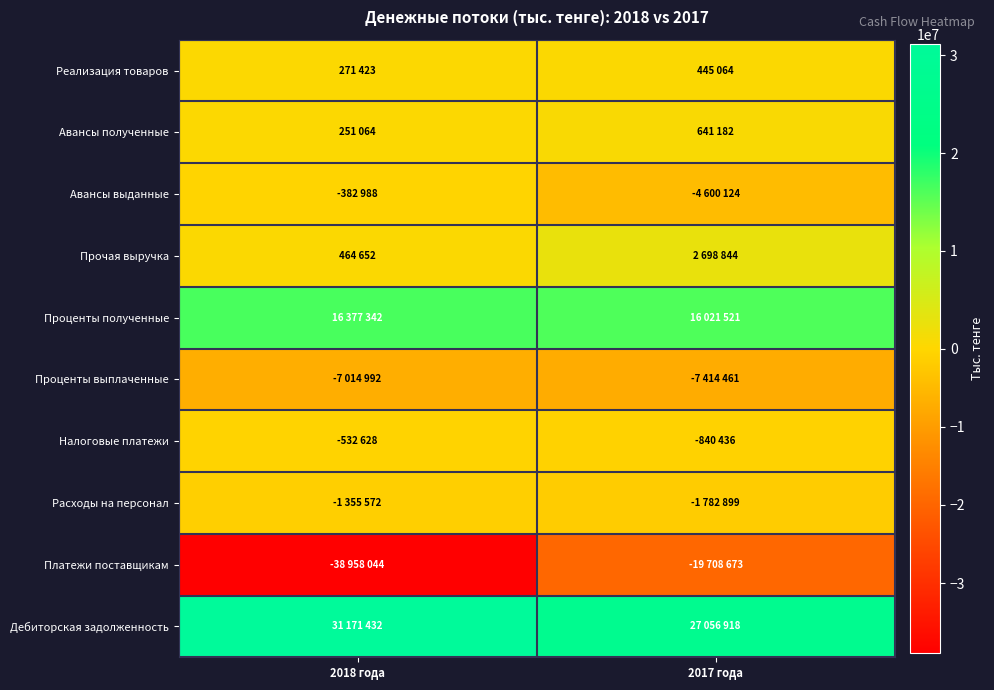

Which has a higher value, 2017 года or 2018 года?

2017 года